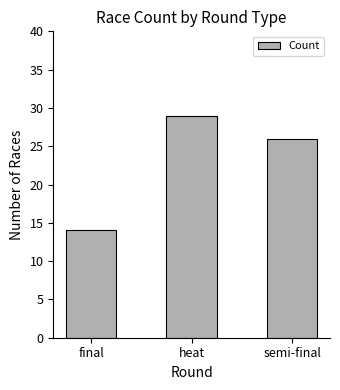

What is the difference between the maximum and minimum values?

15